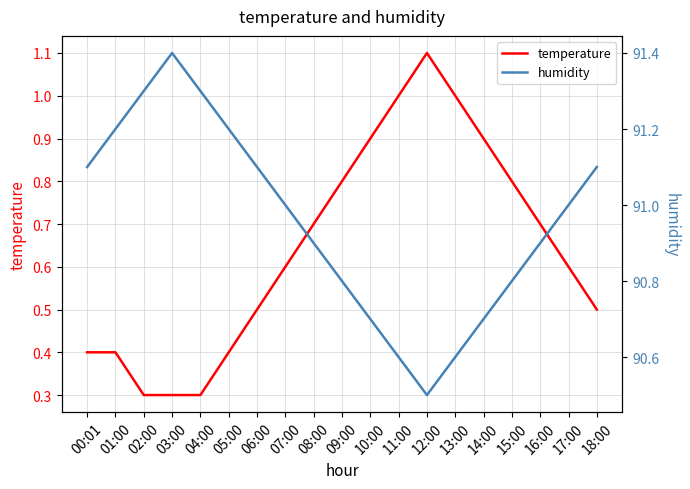

True or false: temperature and humidity cross at least once.

False